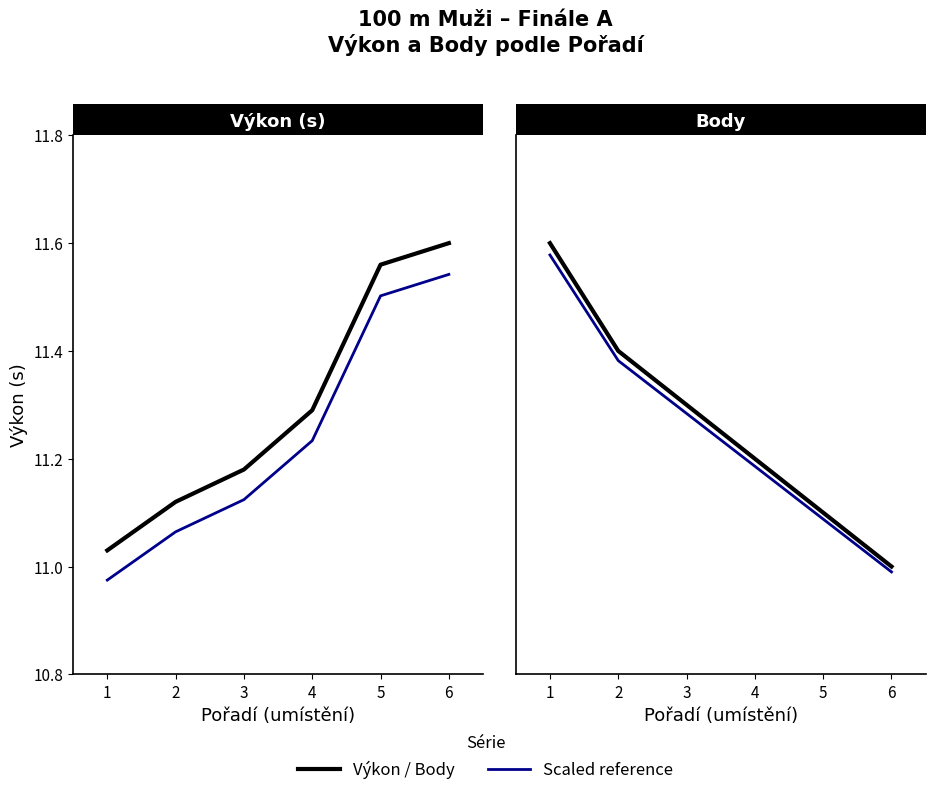

Which category has the highest value in the Výkon (scaled) series?

6